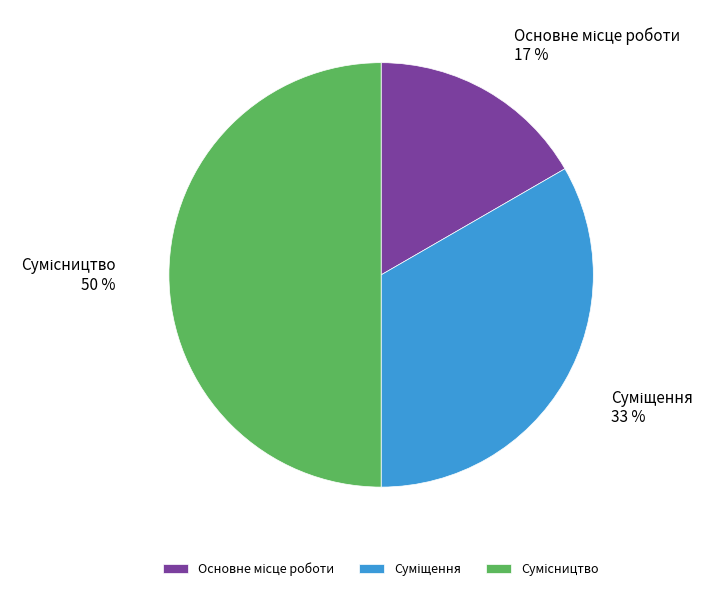

How many slices are in this pie chart?

3